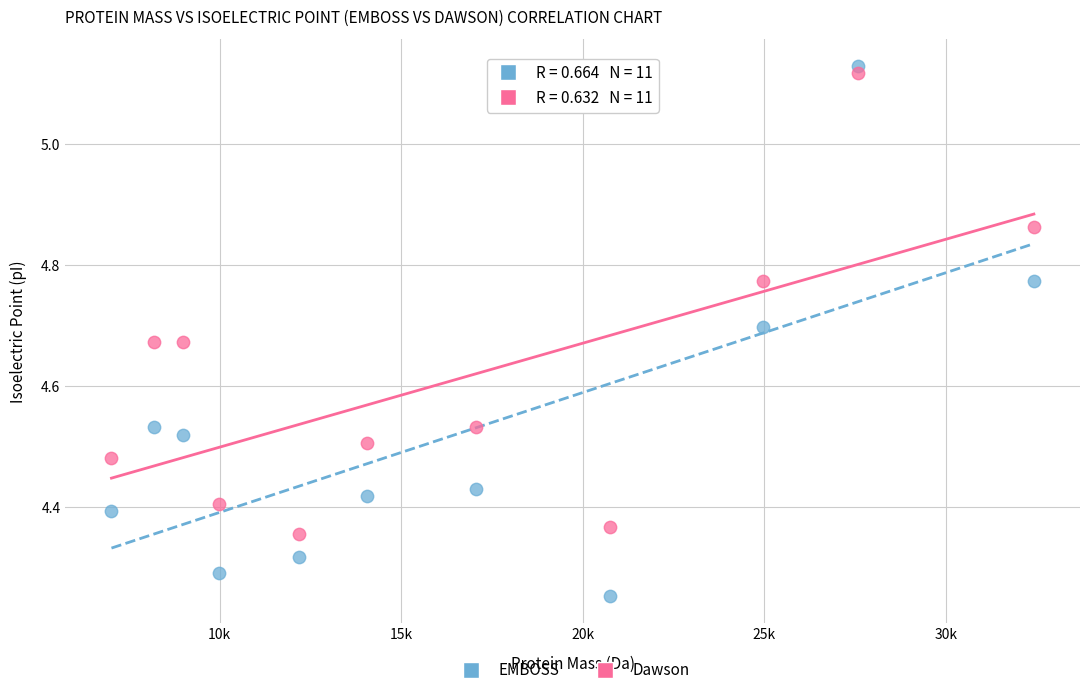

Which series contains the lowest Y value?

EMBOSS